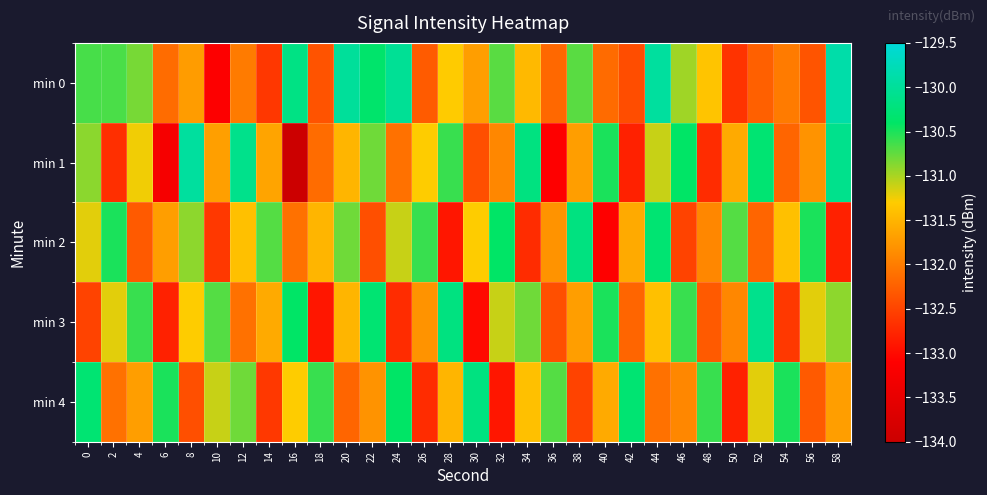

What is the total value across all series at 8?

-656.3